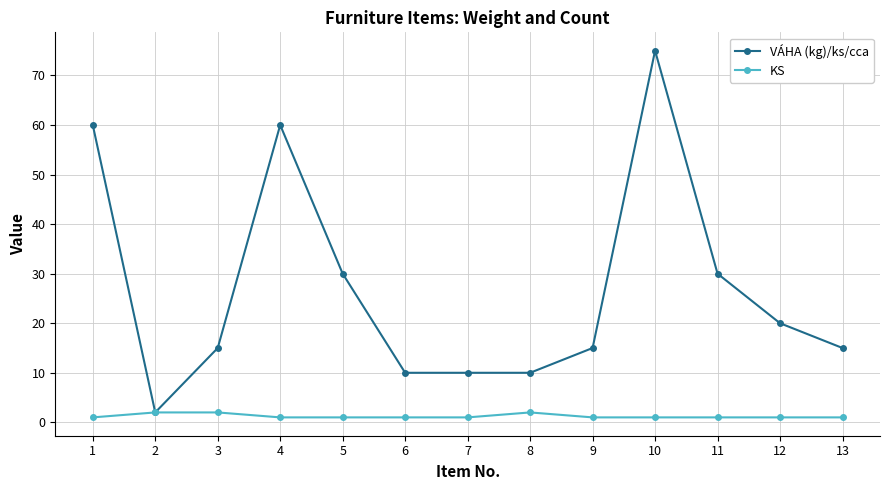

At which category does VÁHA (kg)/ks/cca reach its first local valley?

2